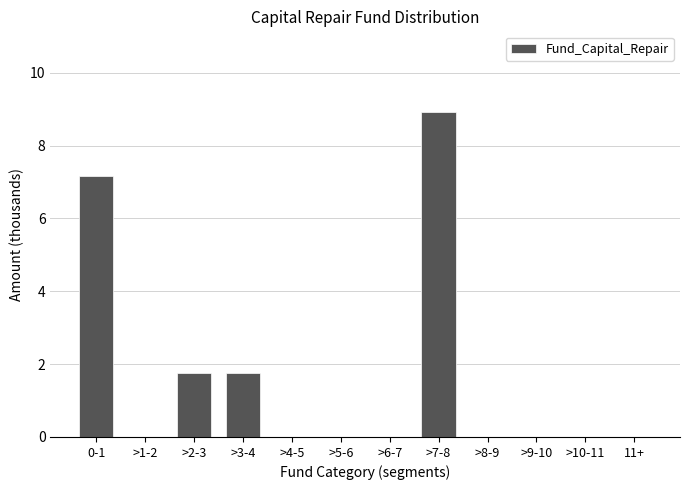

Reading left to right, extract all data points from this chart.

0-1=7.2	>1-2=0.0	>2-3=1.8	>3-4=1.8	>4-5=0.0	>5-6=0.0	>6-7=0.0	>7-8=8.9	>8-9=0.0	>9-10=0.0	>10-11=0.0	11+=0.0